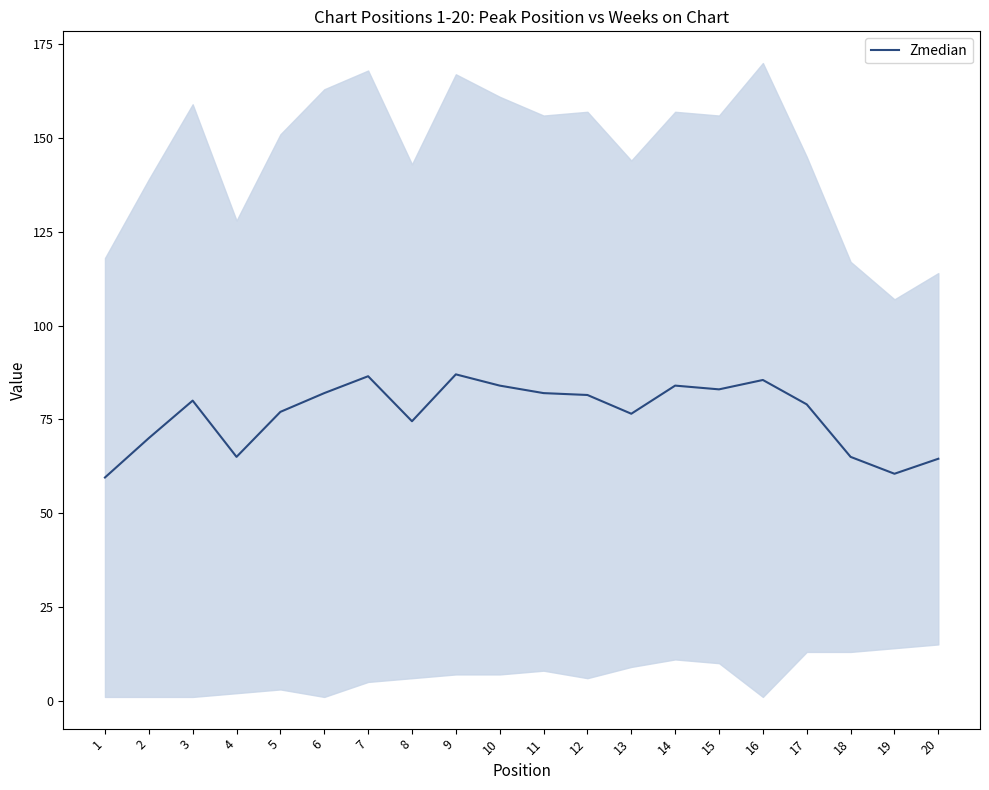

Reading left to right, list all the values displayed in this chart.

1=59.5	2=70.0	3=80.0	4=65.0	5=77.0	6=82.0	7=86.5	8=74.5	9=87.0	10=84.0	11=82.0	12=81.5	13=76.5	14=84.0	15=83.0	16=85.5	17=79.0	18=65.0	19=60.5	20=64.5